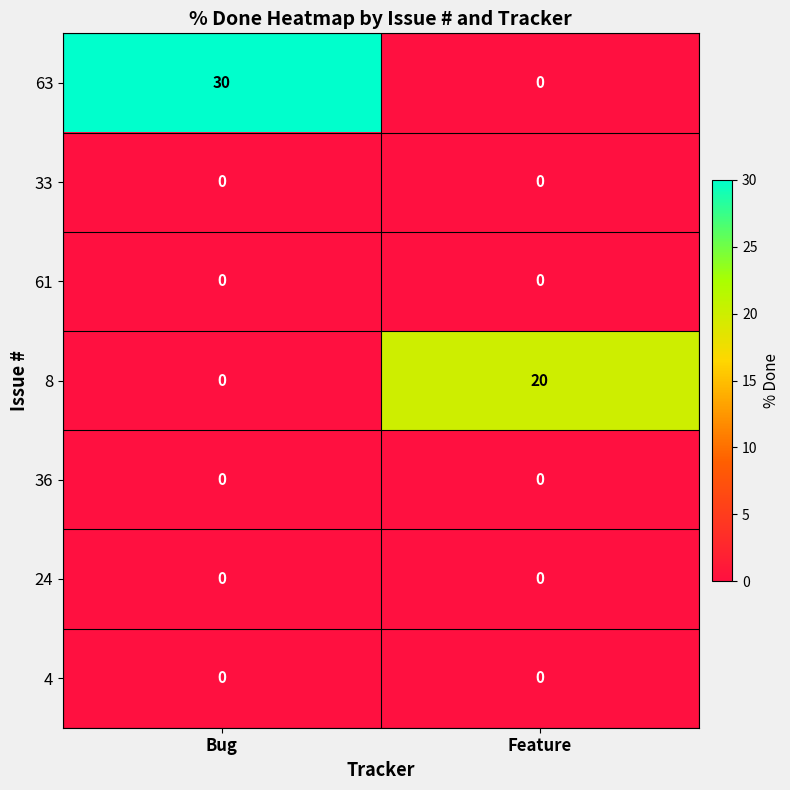

Which category has the highest value in the 8 series?

Feature